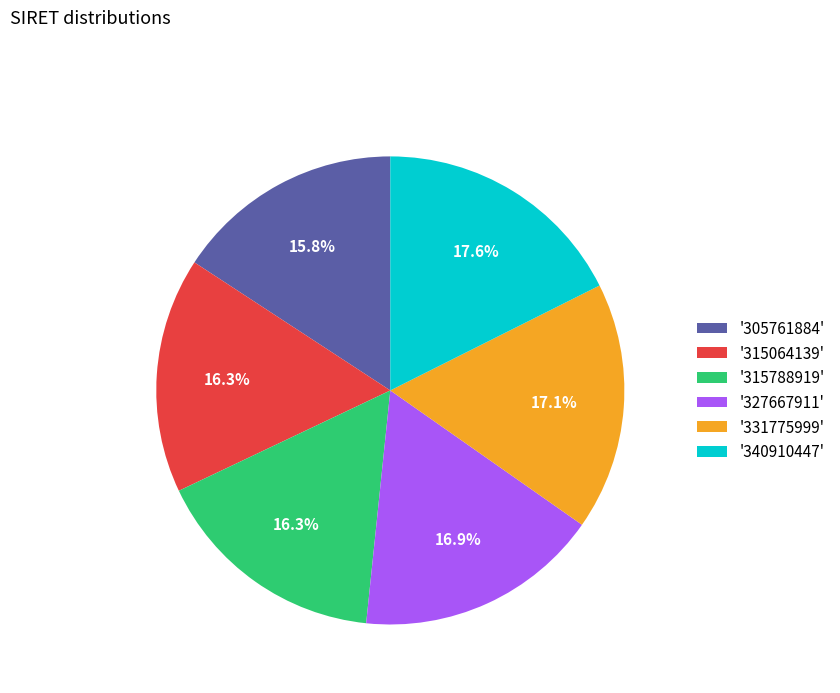

Combined, what portion of the pie is '327667911' and '315788919'?

33.2%